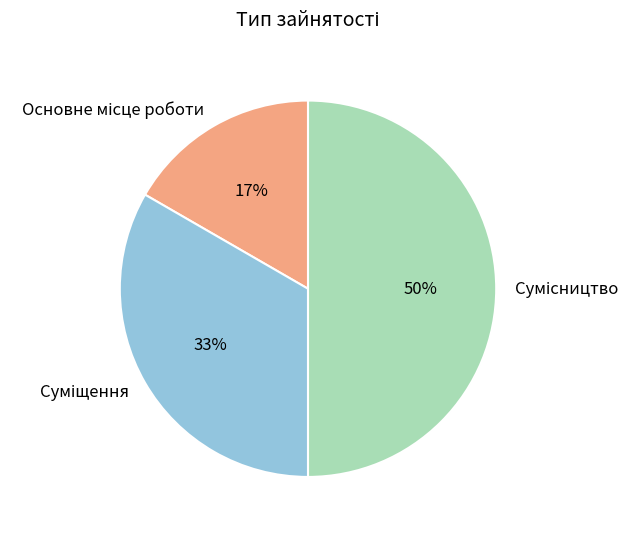

To the nearest percent, what is the average slice percentage?

33%